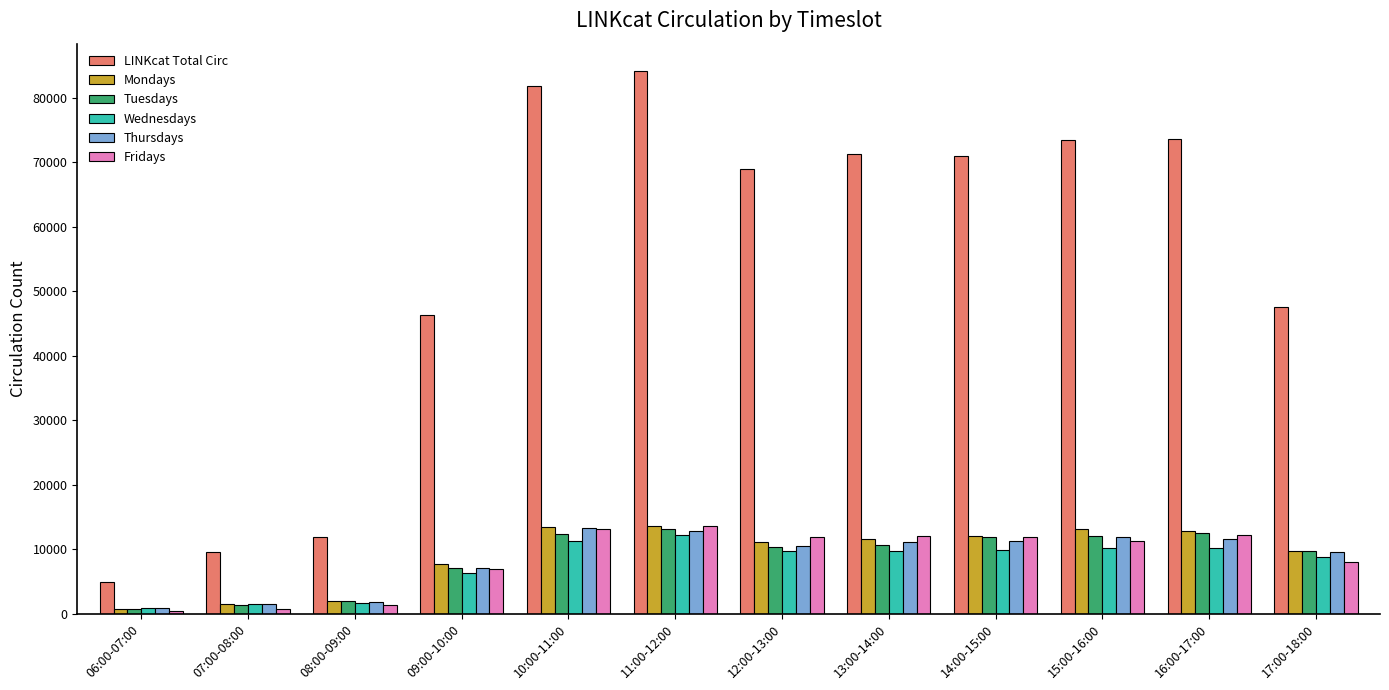

Read the Thursdays value at 07:00-08:00, to the nearest 10.

1430